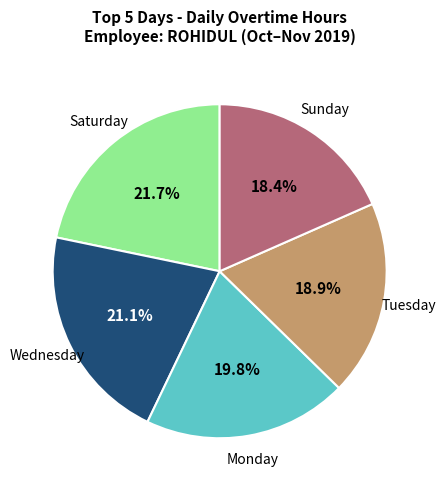

Rank the categories by value from lowest to highest.

Sunday, Tuesday, Monday, Wednesday, Saturday